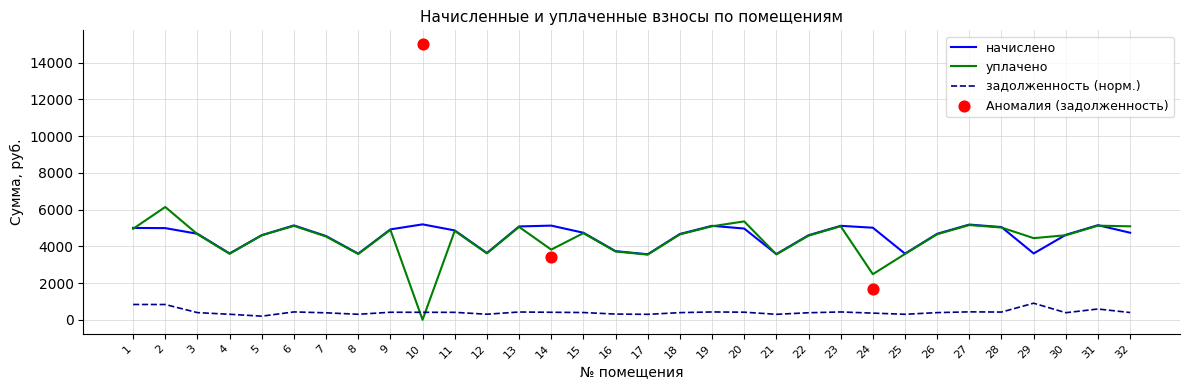

What is the total value across all series at 5?

9203.8